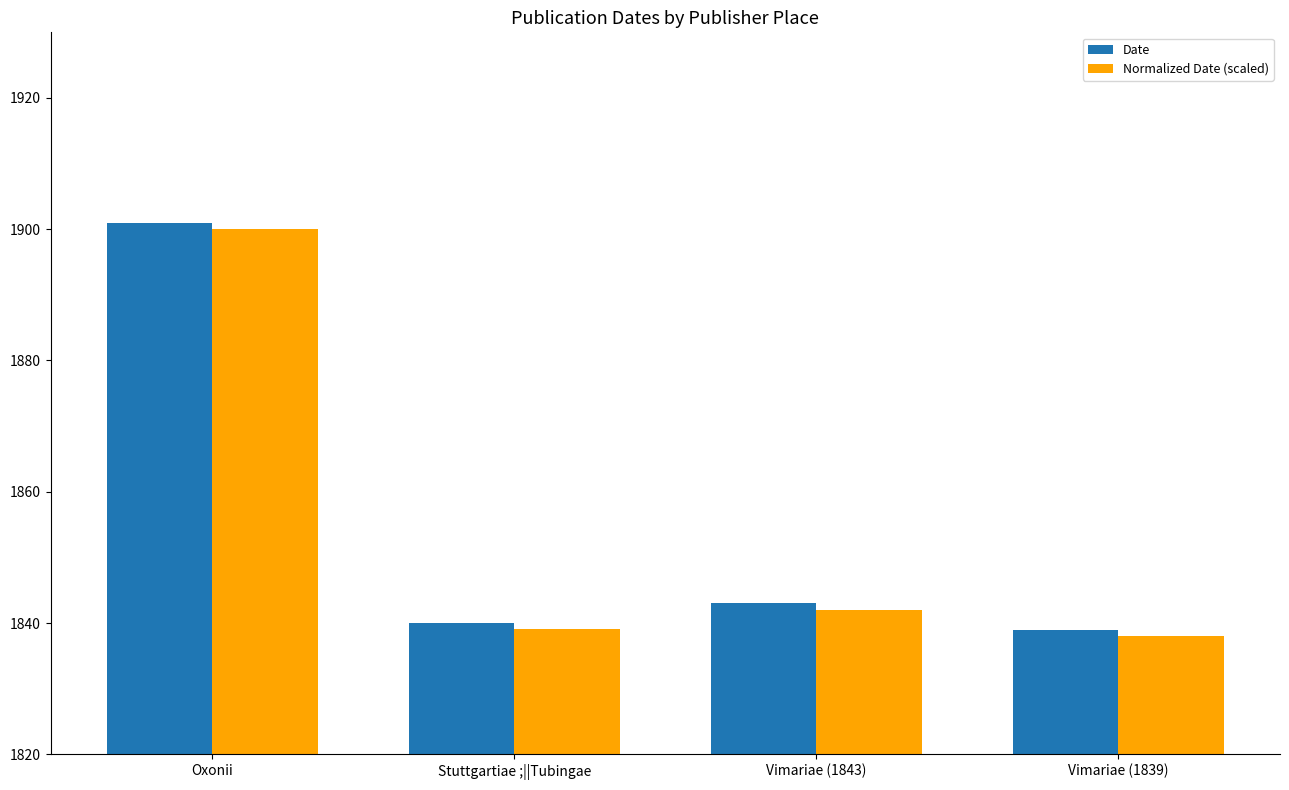

Where does the Normalized Date (scaled) series first go above 1842?

Oxonii